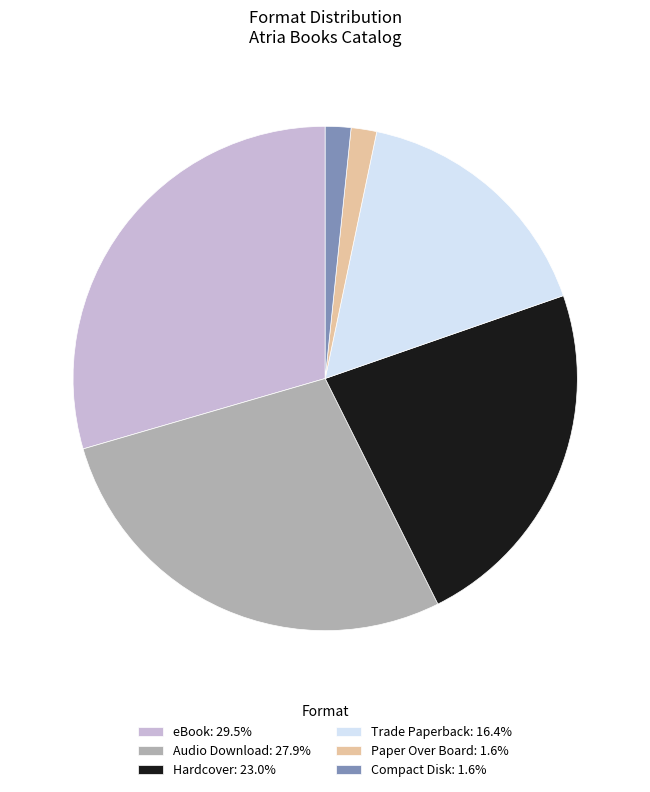

Approximately how many times larger is the value at Trade Paperback compared to Audio Download?

0.6